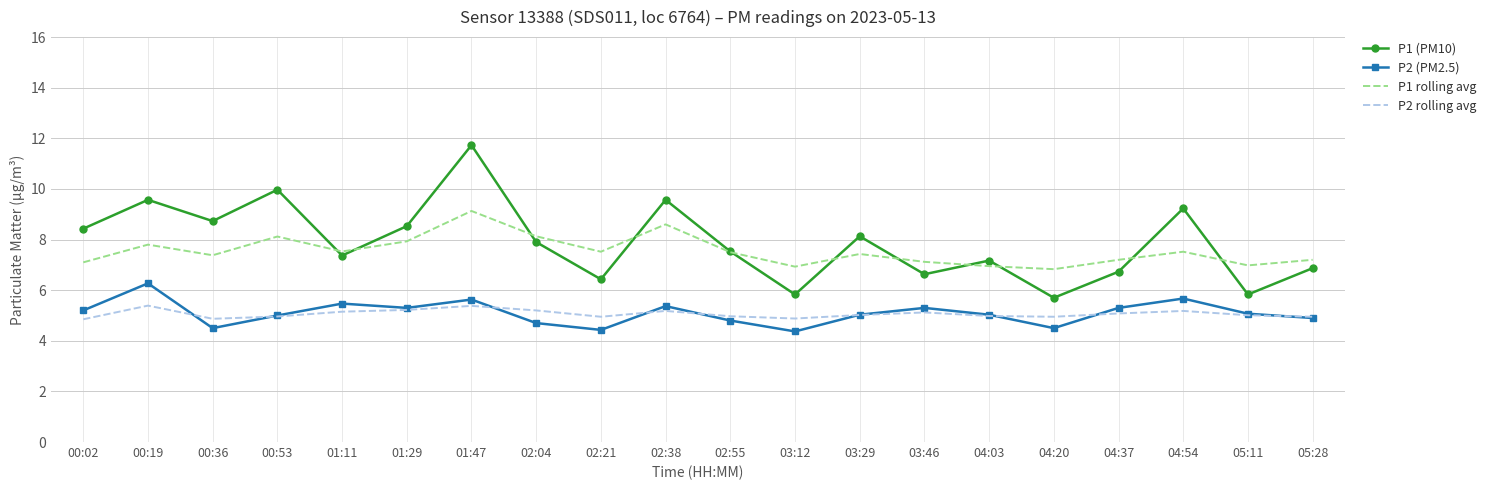

At which label does P1 rolling avg reach its peak?

01:47